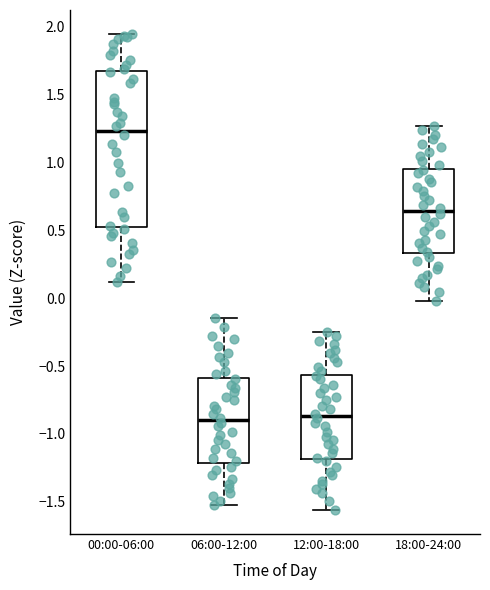

Reading left to right, read every box against the y-axis: the position of its median line, the range the box covers, and the ends of its whiskers. The values are not printed on the chart, so give them approximately, as read against the axis.

00:00-06:00: median 1.25, box 0.55 to 1.65, whiskers 0.10 to 1.95
06:00-12:00: median -0.90, box -1.20 to -0.60, whiskers -1.50 to -0.15
12:00-18:00: median -0.85, box -1.20 to -0.55, whiskers -1.55 to -0.25
18:00-24:00: median 0.65, box 0.35 to 0.95, whiskers 0.00 to 1.25